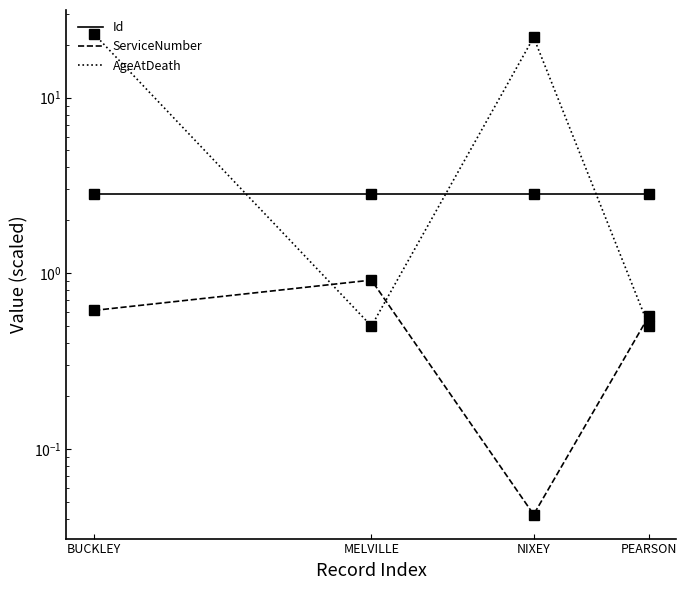

List the series in order of their overall mean, highest first.

AgeAtDeath, Id, ServiceNumber